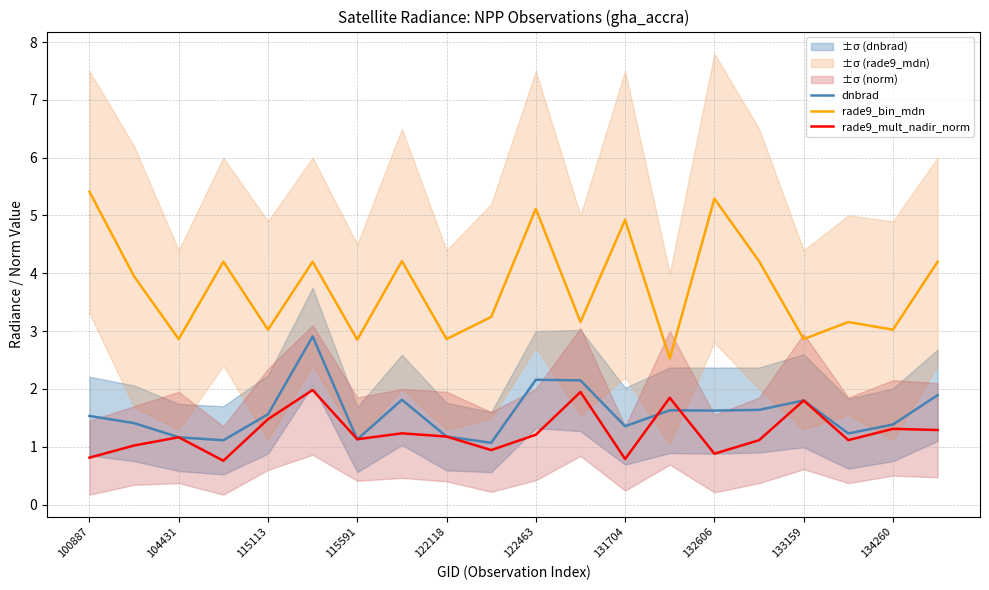

What is the highest value of the rade9_mult_nadir_norm series?

2.0